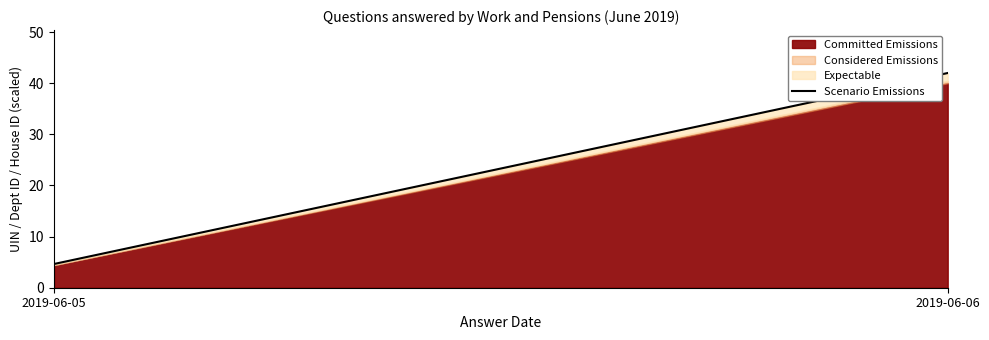

What is the ratio of the value at 2019-06-05 to the value at 2019-06-06?

0.1